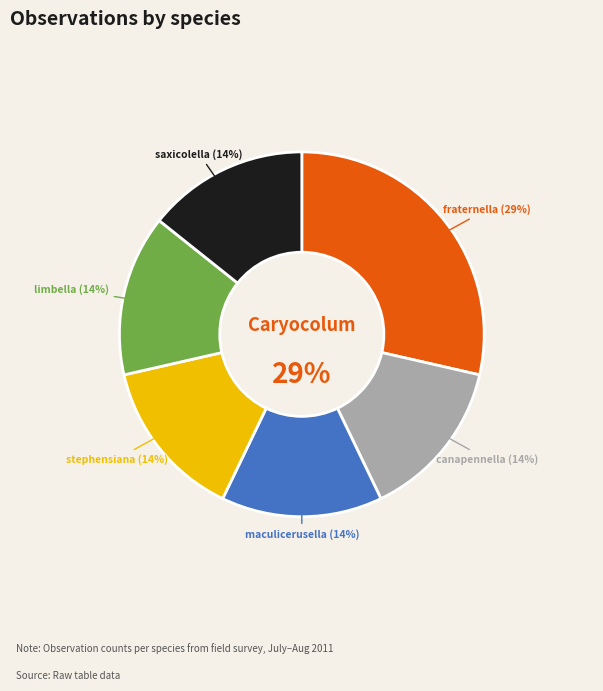

The Elachista canapennella slice represents 14% of the pie. True or false?

True